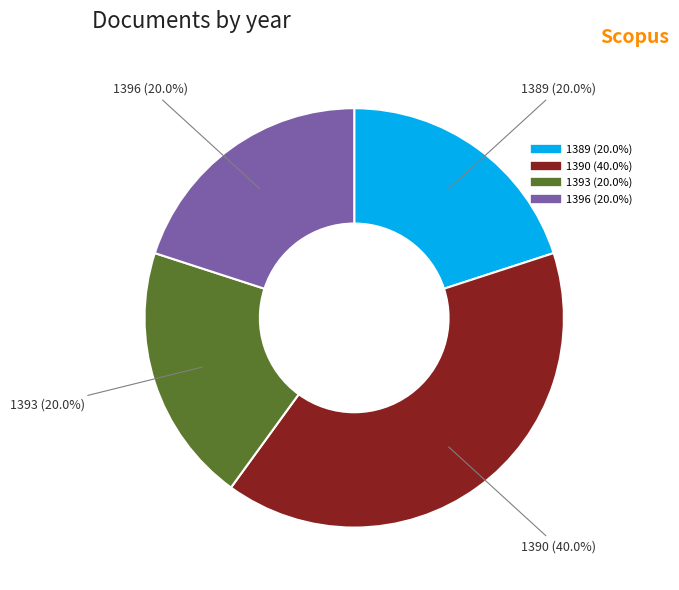

What percentage is NOT represented by 1396?

80.0%